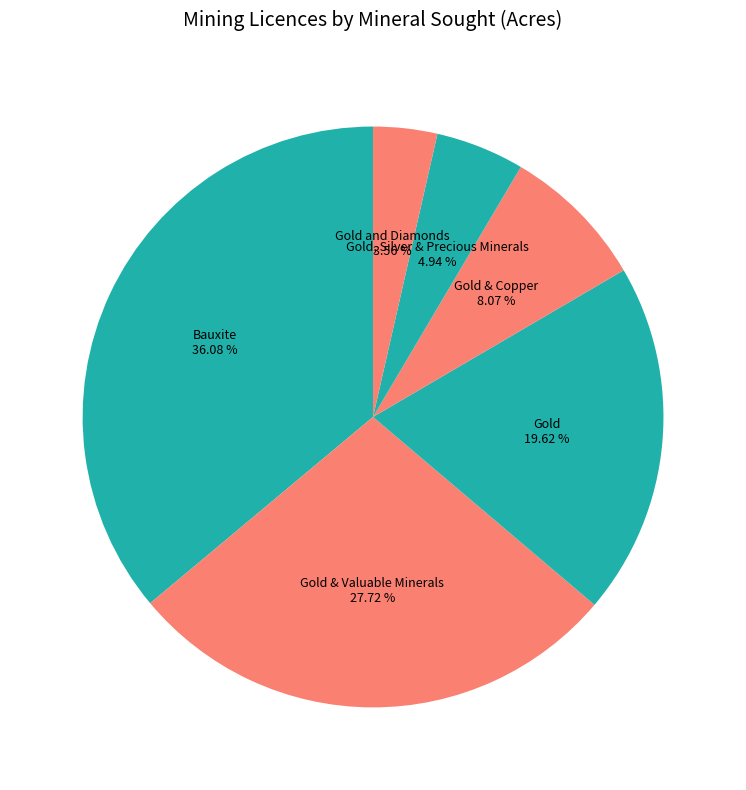

How many segments does this pie chart have?

6